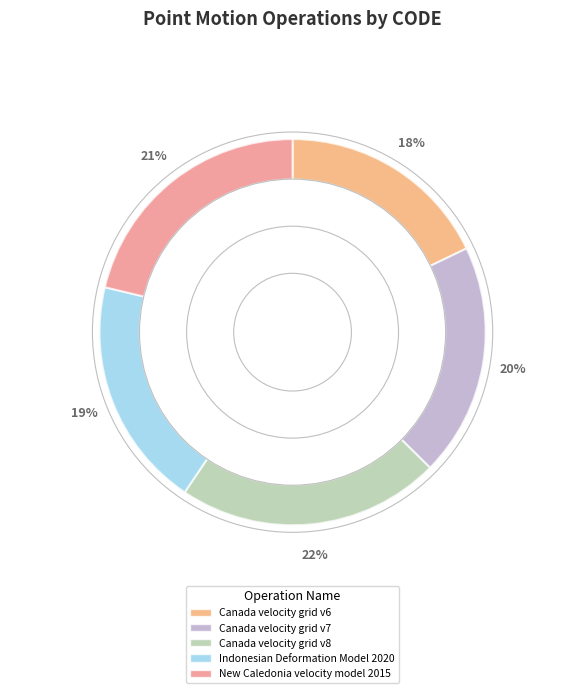

The Indonesian Deformation Model 2020 slice represents 25% of the pie. True or false?

False